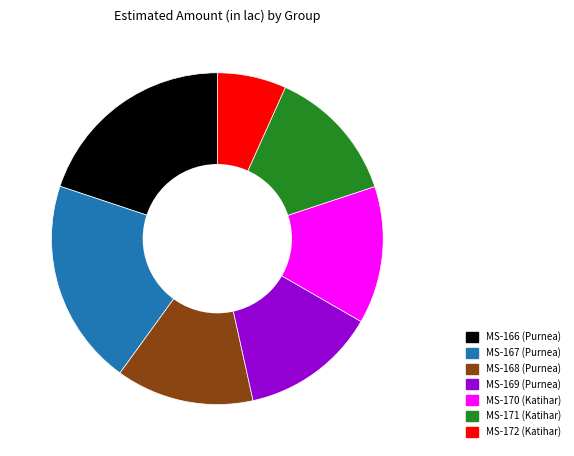

How many segments does this pie chart have?

7